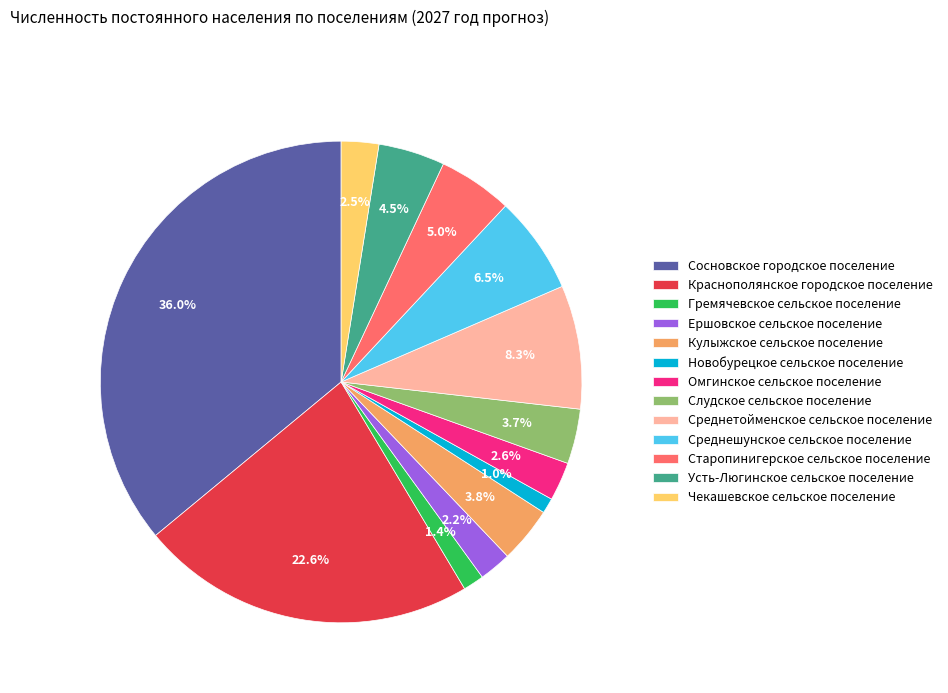

How many segments does this pie chart have?

13